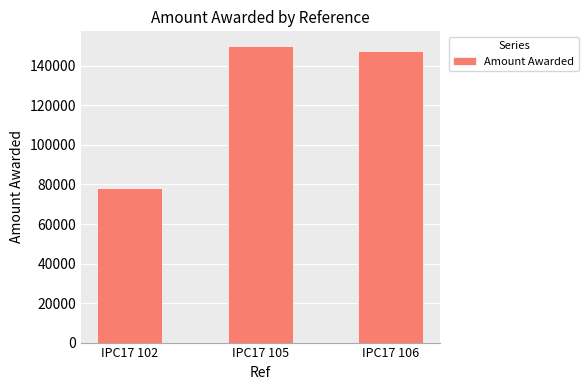

Rank the categories by value from lowest to highest.

IPC17 102, IPC17 106, IPC17 105